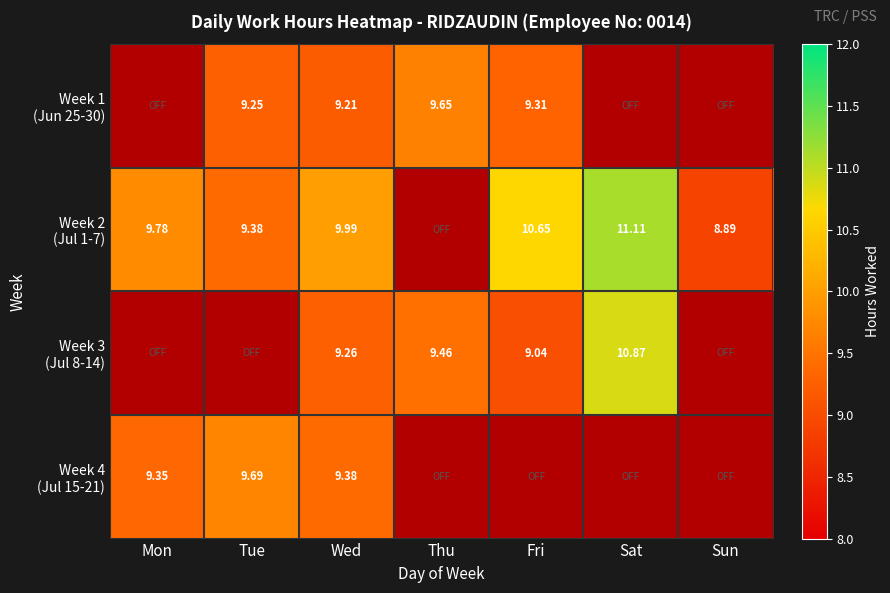

Is it true that Wed equals 0.0 at 5?

True